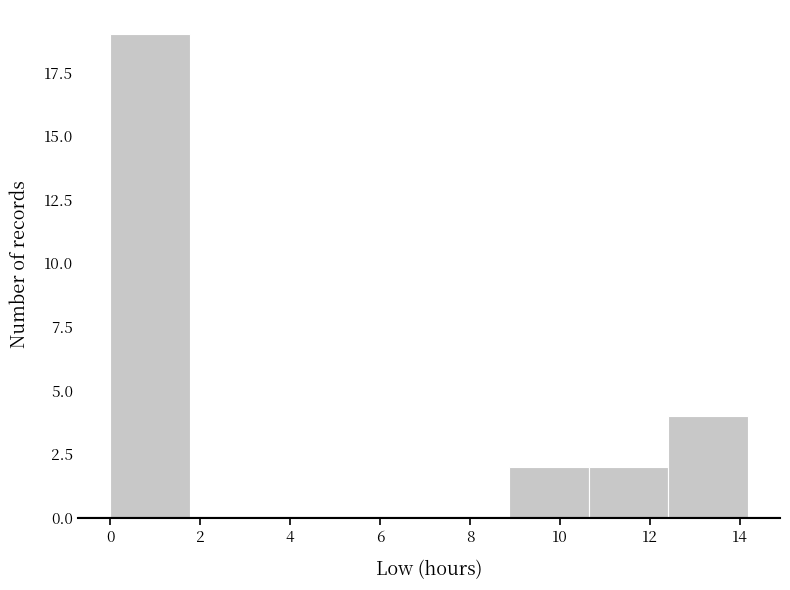

Which range on the x-axis has the tallest bar?

0.0 to 1.8